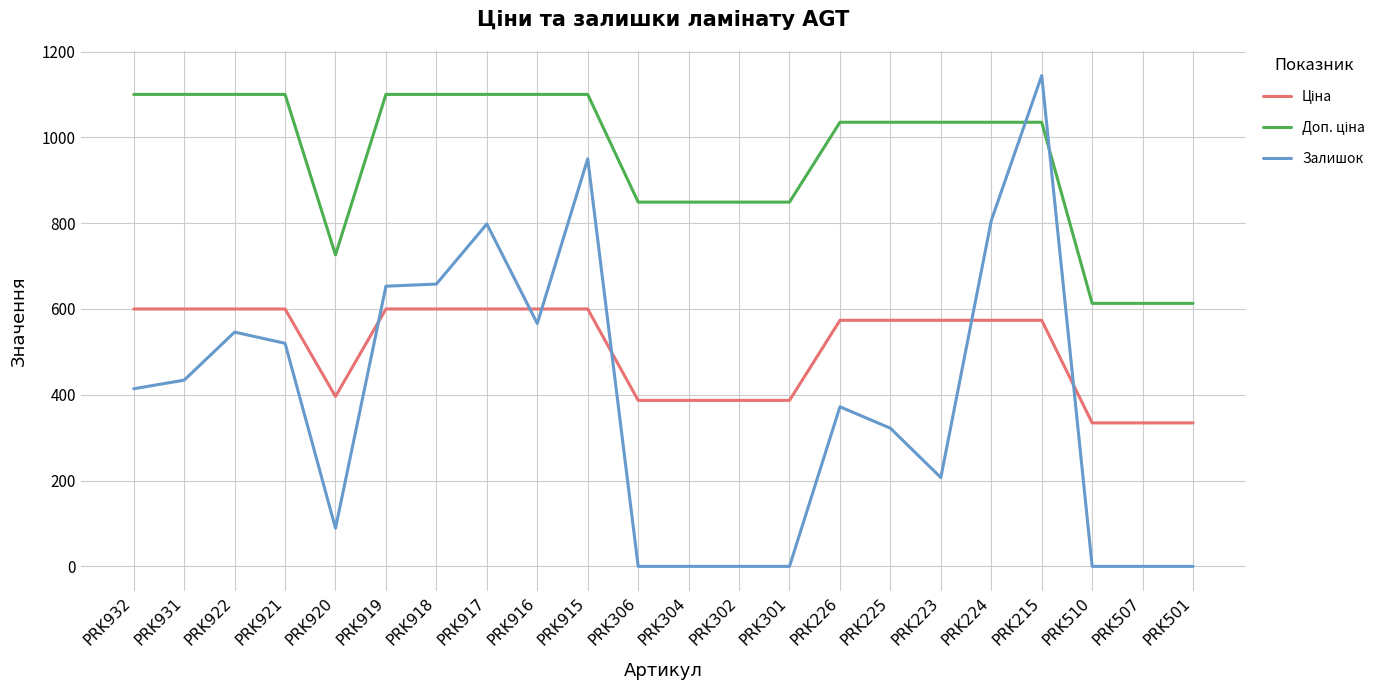

Which series has the widest spread of values?

Залишок